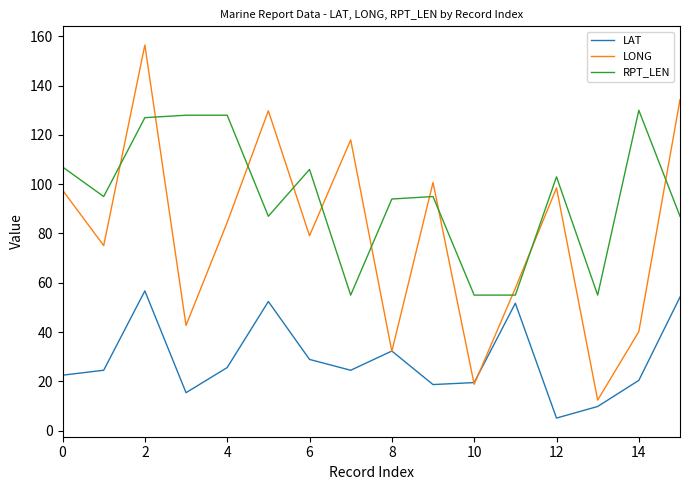

What is the maximum value for RPT_LEN?

130.0